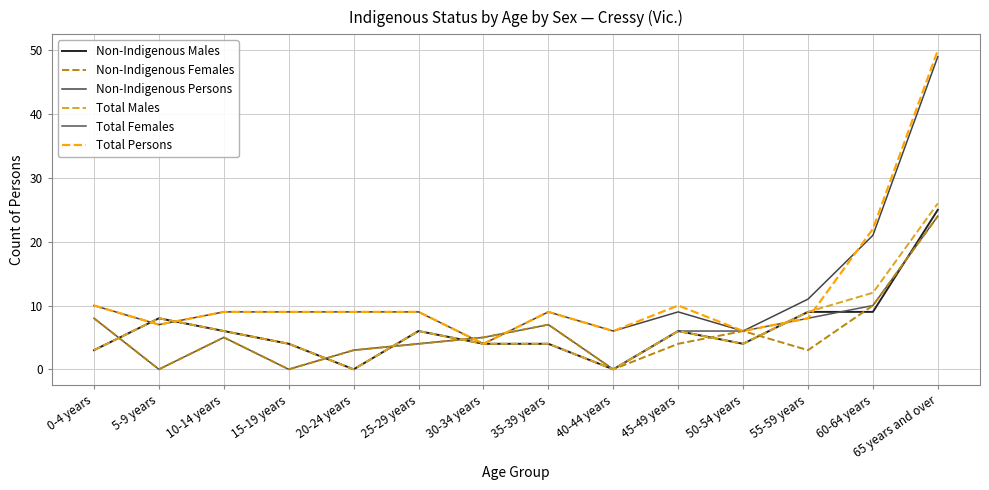

How many lines are shown in the chart?

6